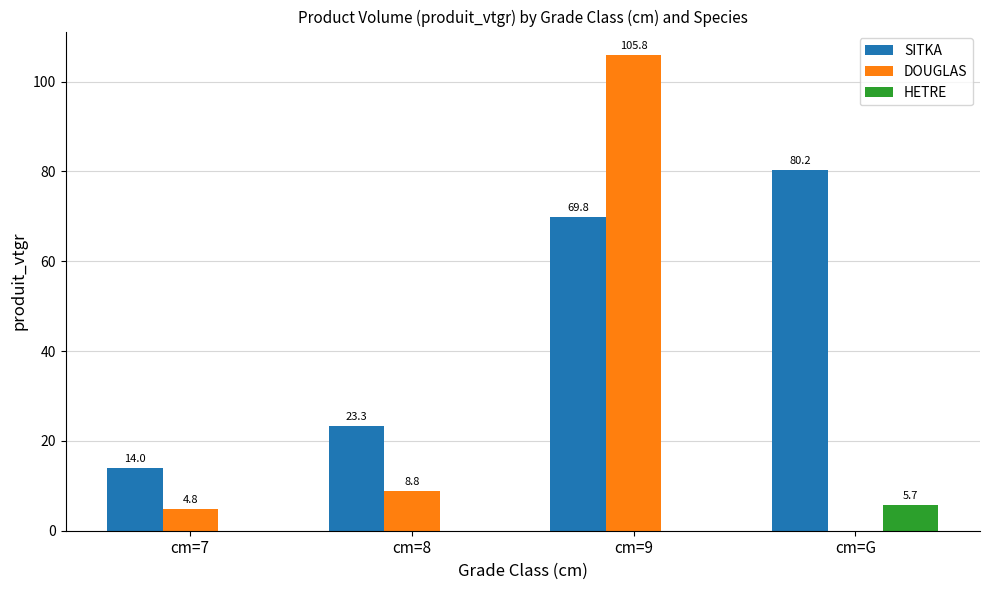

The HETRE series shows 0.0 at cm=7. True or false?

True